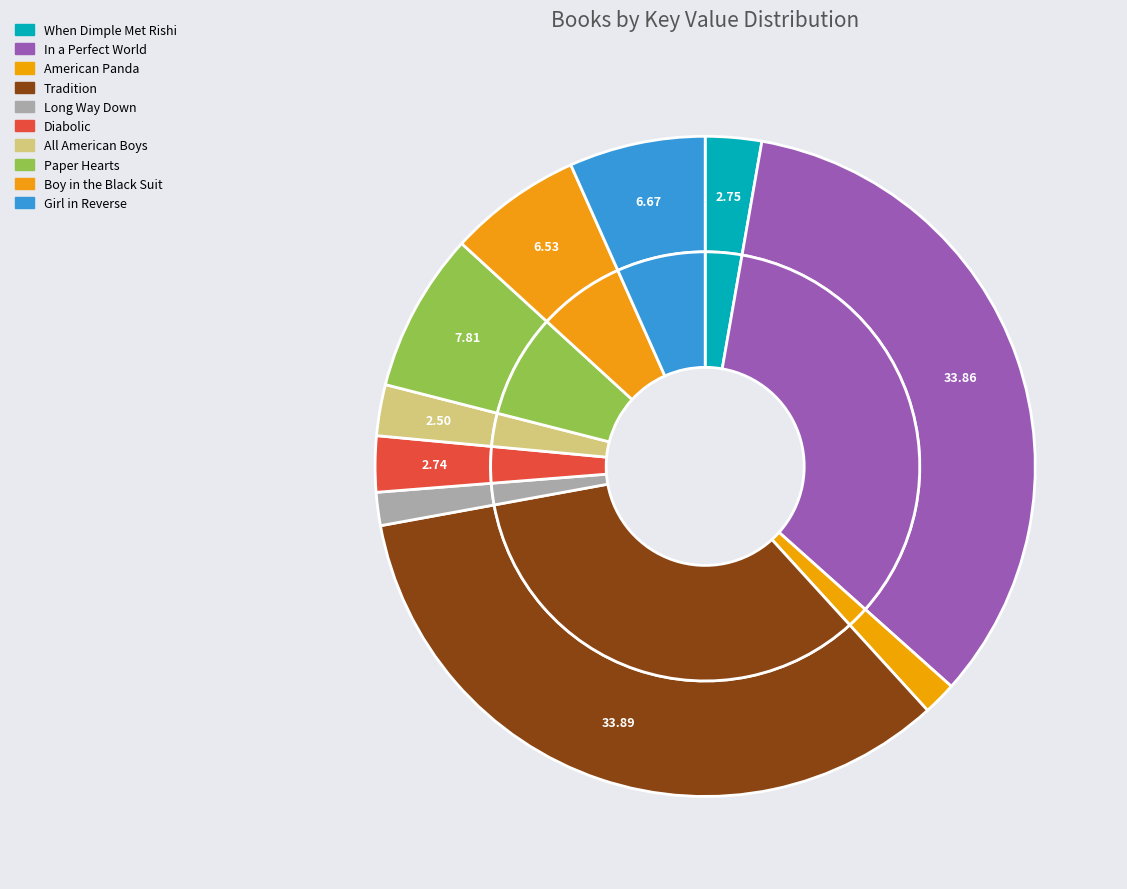

Is there any slice that represents more than half of the pie?

No